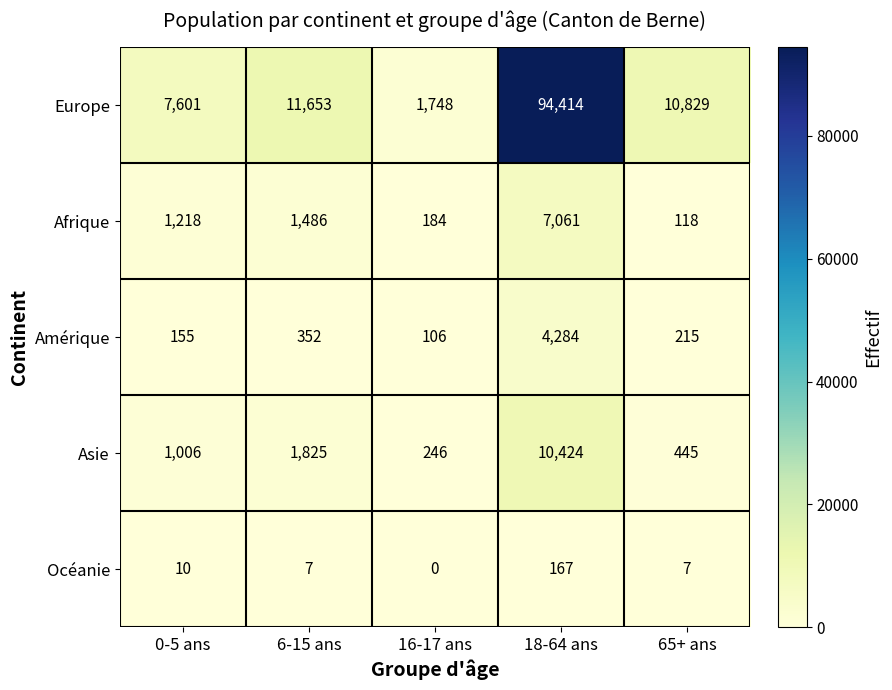

True or false: Afrique has a value of 7061 at 18-64 ans.

True